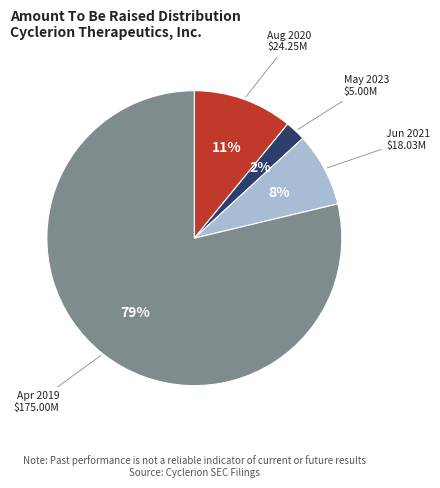

To the nearest percent, what portion does Apr 2019 $175.00M represent?

79%